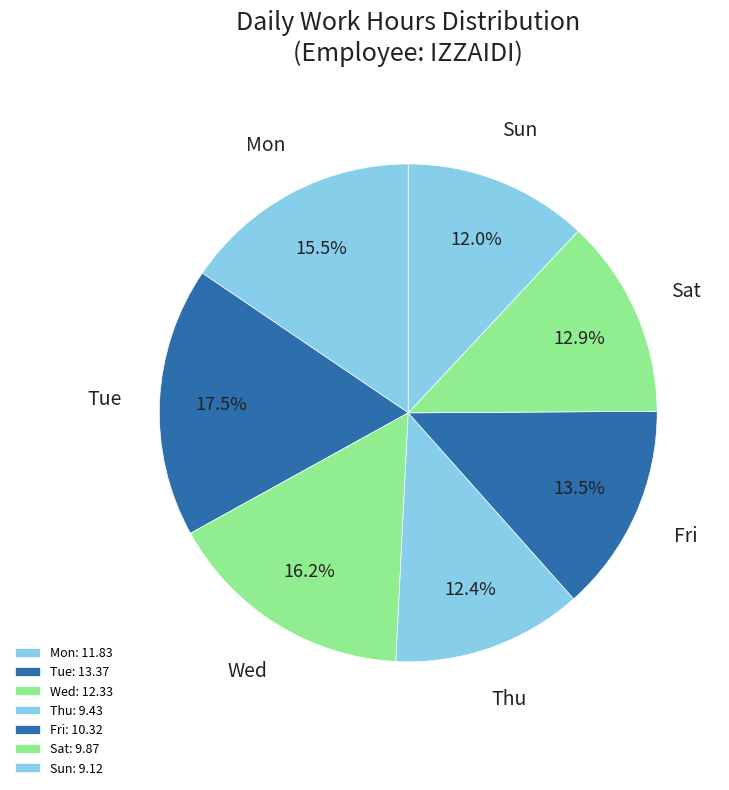

What is the ratio of the value at Wed to the value at Fri?

1.2